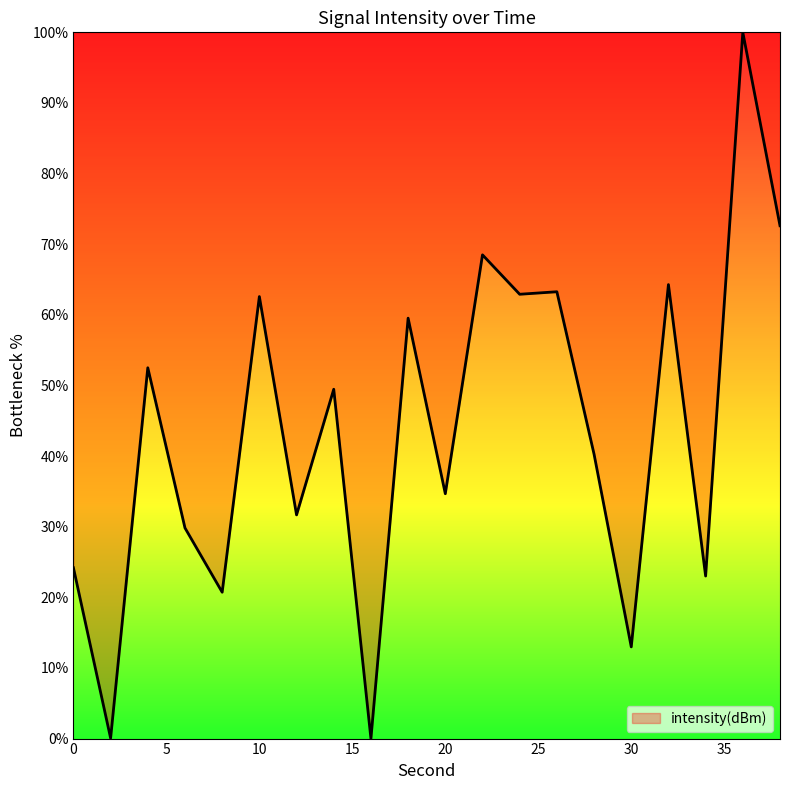

What is the maximum value shown in the chart?

100.0